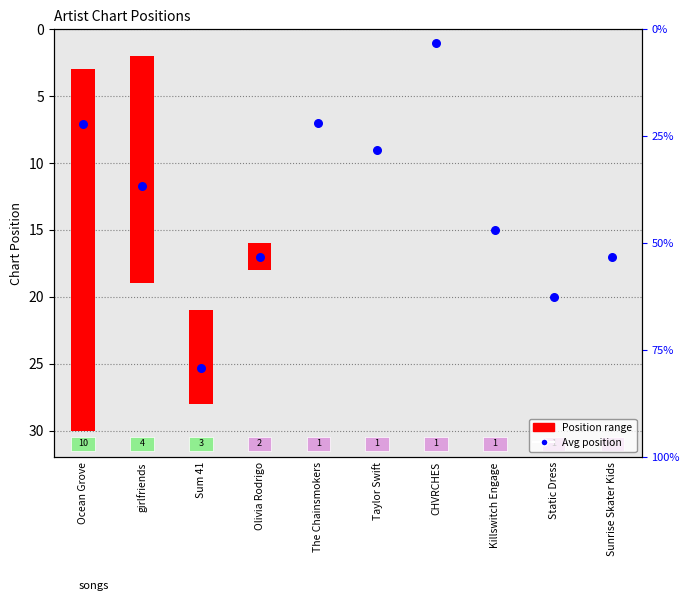

Which has a higher value, The Chainsmokers or CHVRCHES?

The Chainsmokers